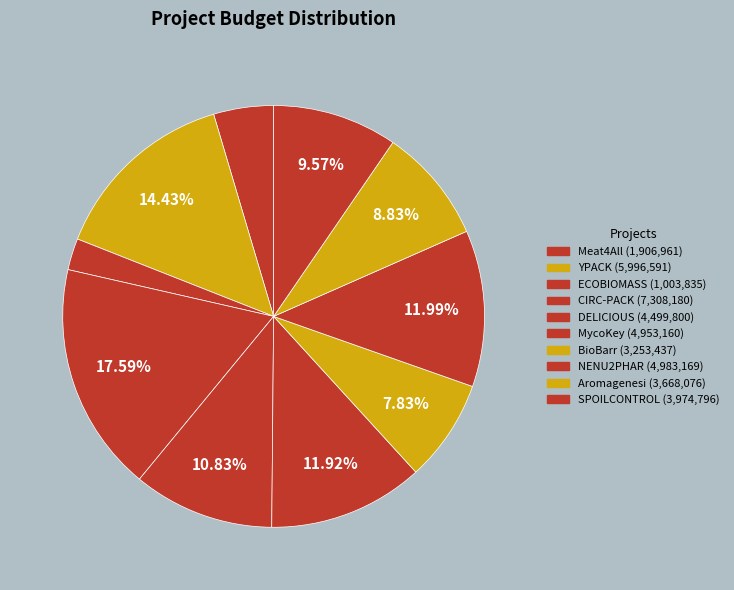

Does any single category account for the majority?

No